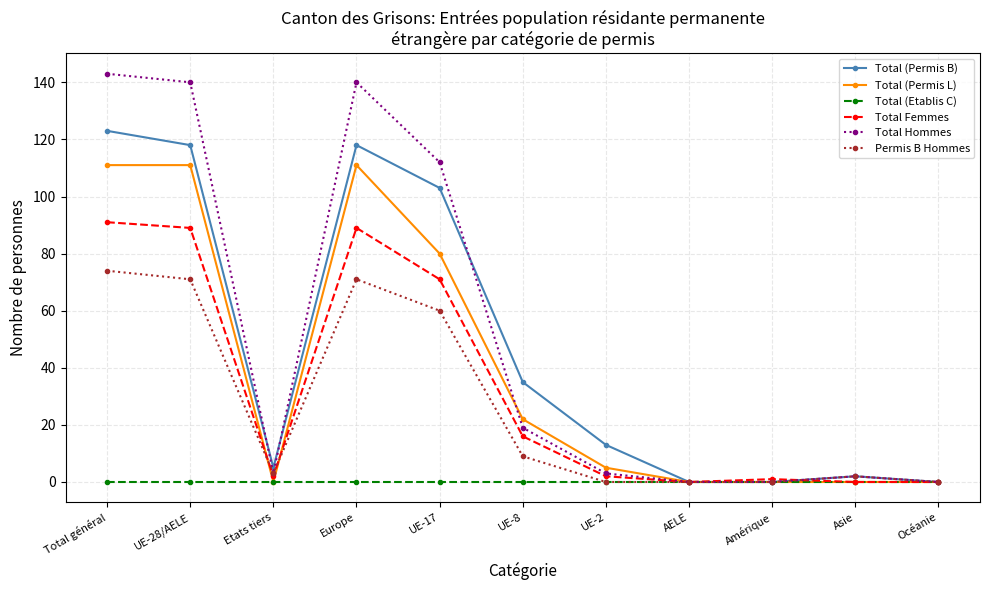

True or false: Total Femmes has more than 0 points higher than both neighbors.

True